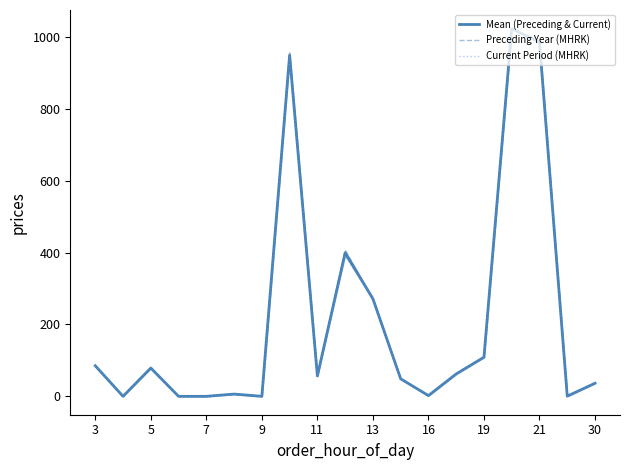

List the series in order of their peak value, highest first.

Current Period (MHRK), Mean (Preceding & Current), Preceding Year (MHRK)